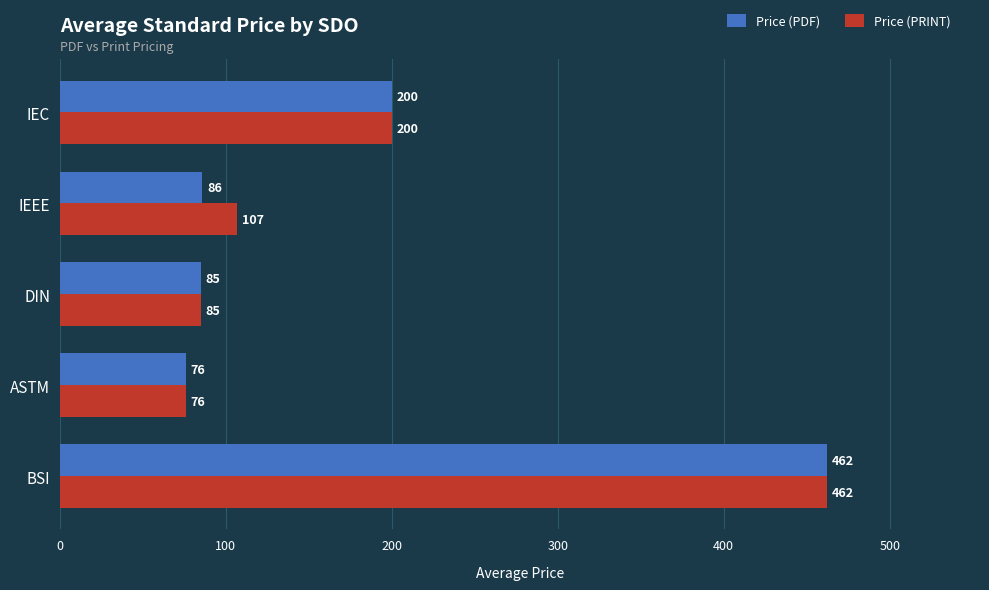

Read the Price (PRINT) value at IEC.

200.0